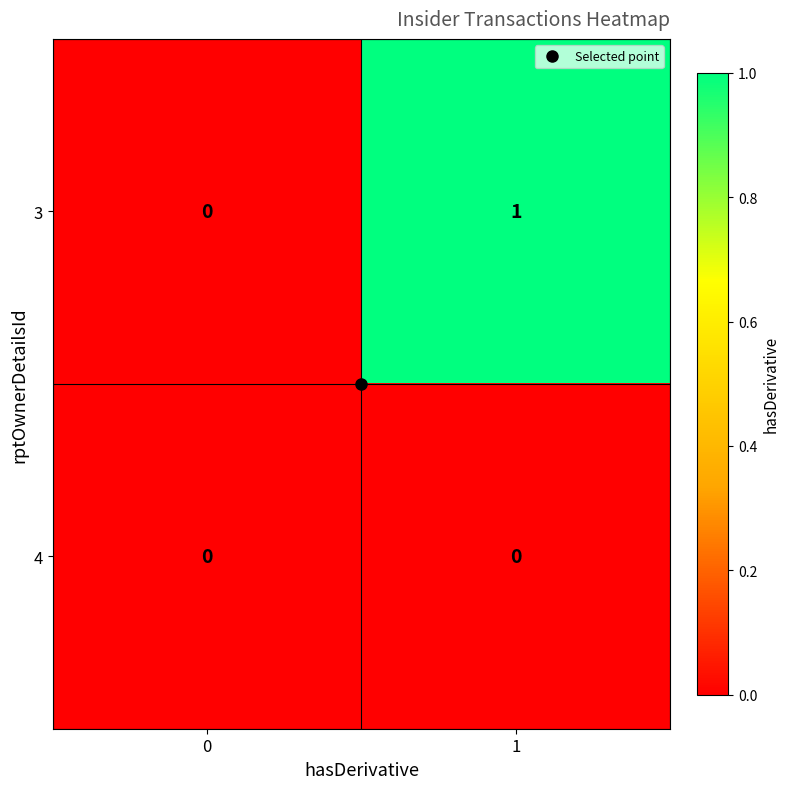

Which series has the largest total across all categories?

3